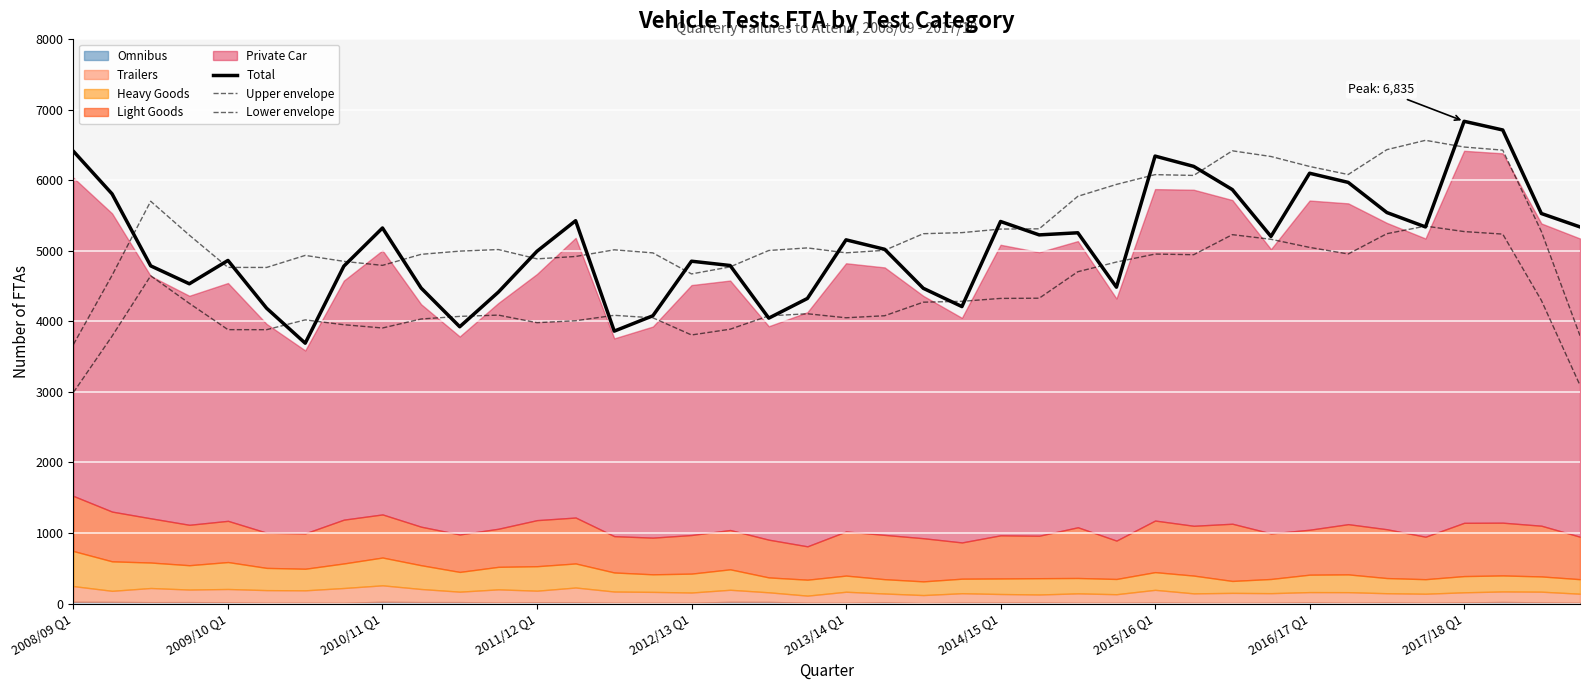

How many interior local valleys does the Total series have?

10